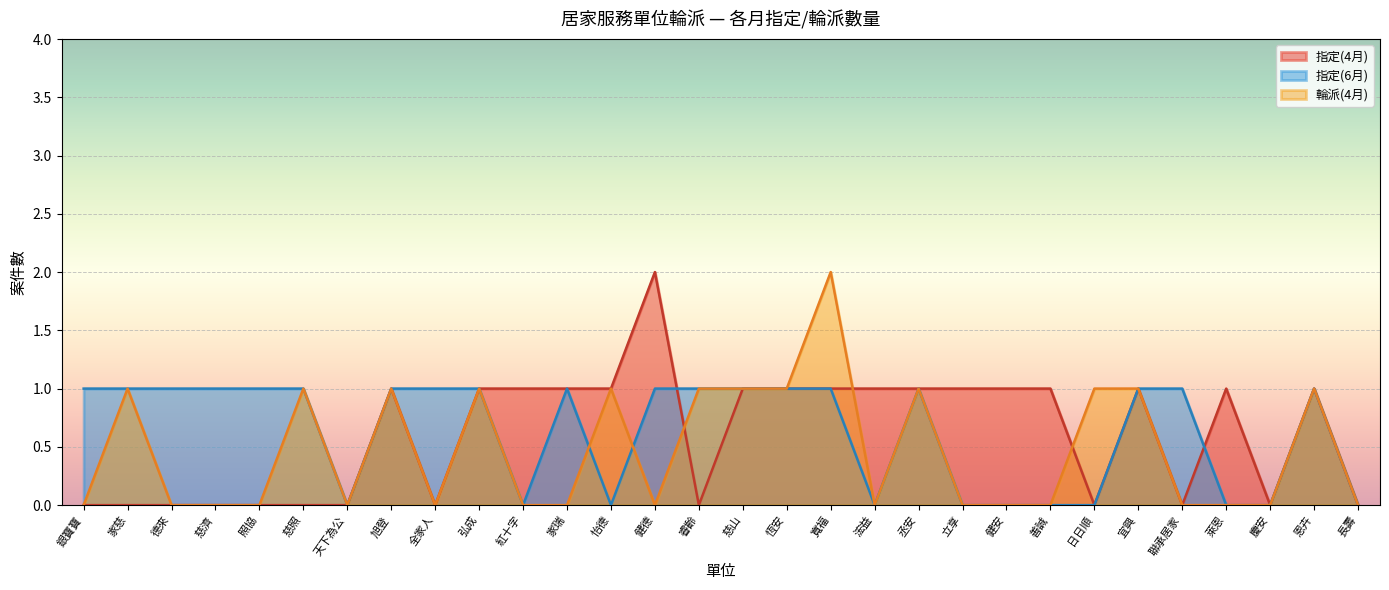

Which series ends up on top after the final intersection of 輪派(4月) and 指定(4月)?

輪派(4月)